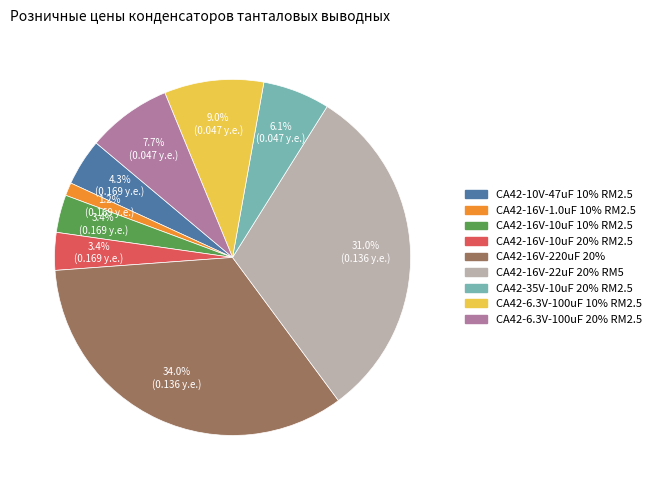

Which category has the biggest portion of the pie?

CA42-16V-220uF 20%